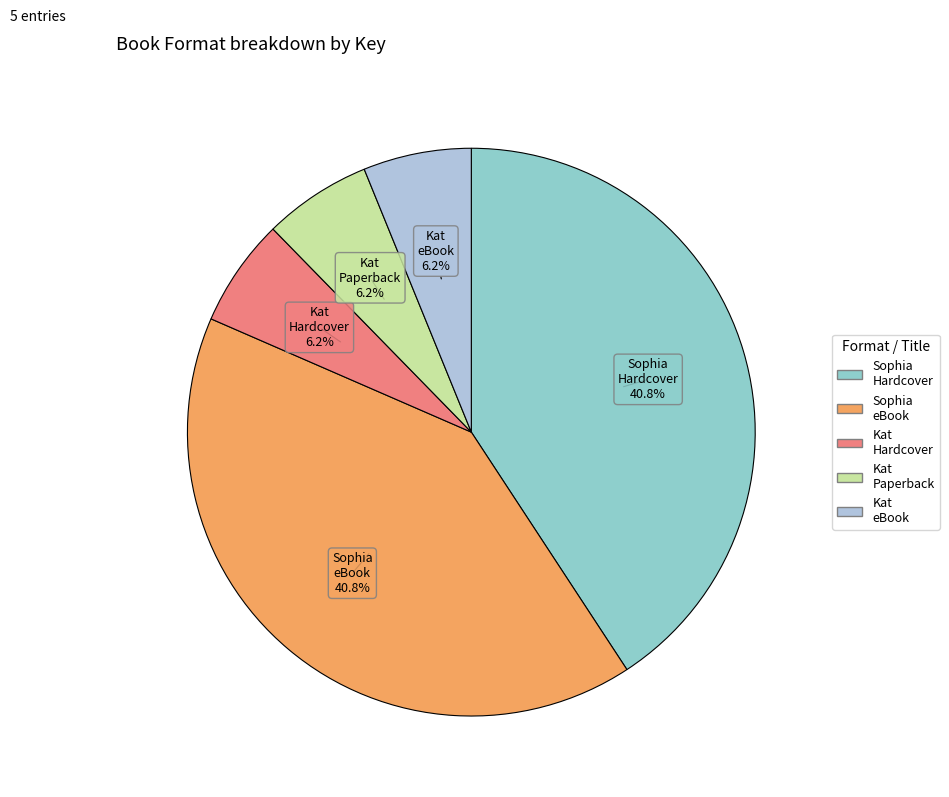

Between Kat Hardcover and Sophia Hardcover, which is larger?

Sophia Hardcover